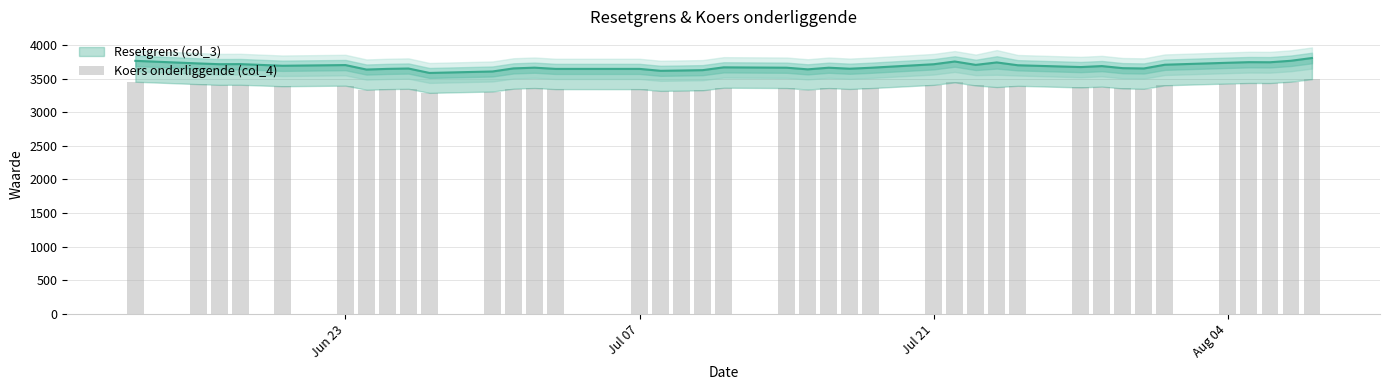

Count the number of categories in the chart.

39